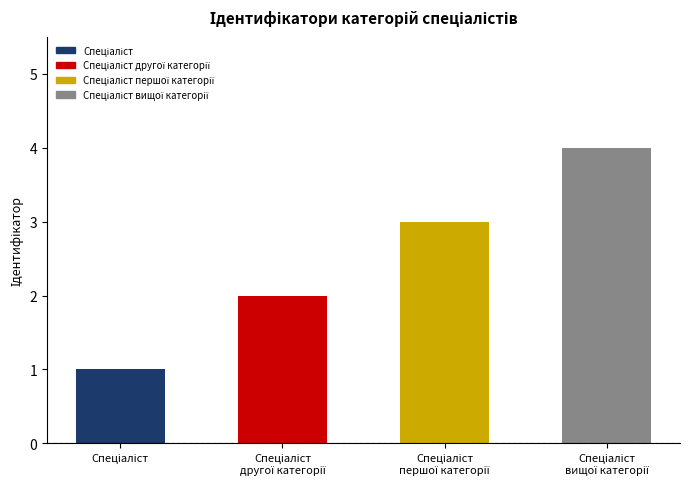

What is the difference between the values at Спеціаліст вищої категорії and Спеціаліст?

3